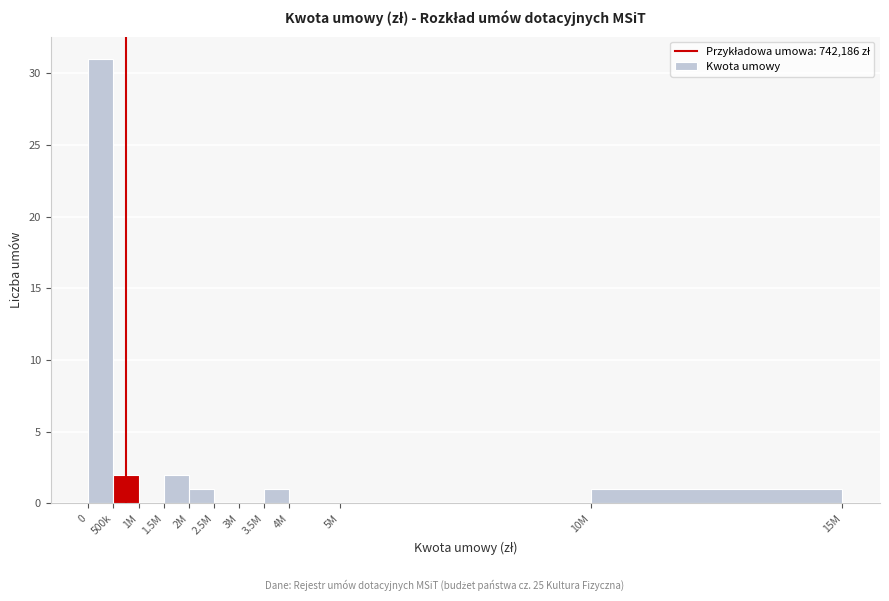

Reading left to right, transcribe all the data shown in this chart.

0=31	500k=2	1M=0	1.5M=2	2M=1	2.5M=0	3M=0	3.5M=1	4M=0	5M=0	10M=1